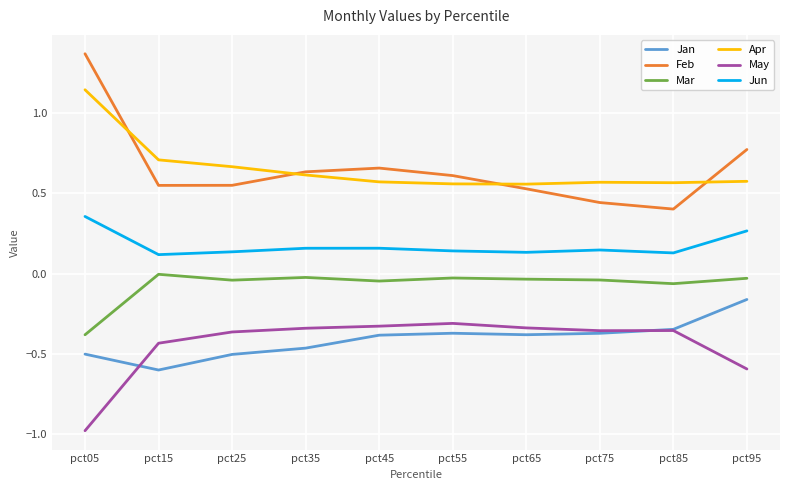

True or false: Apr and Jun intersect in this chart.

False